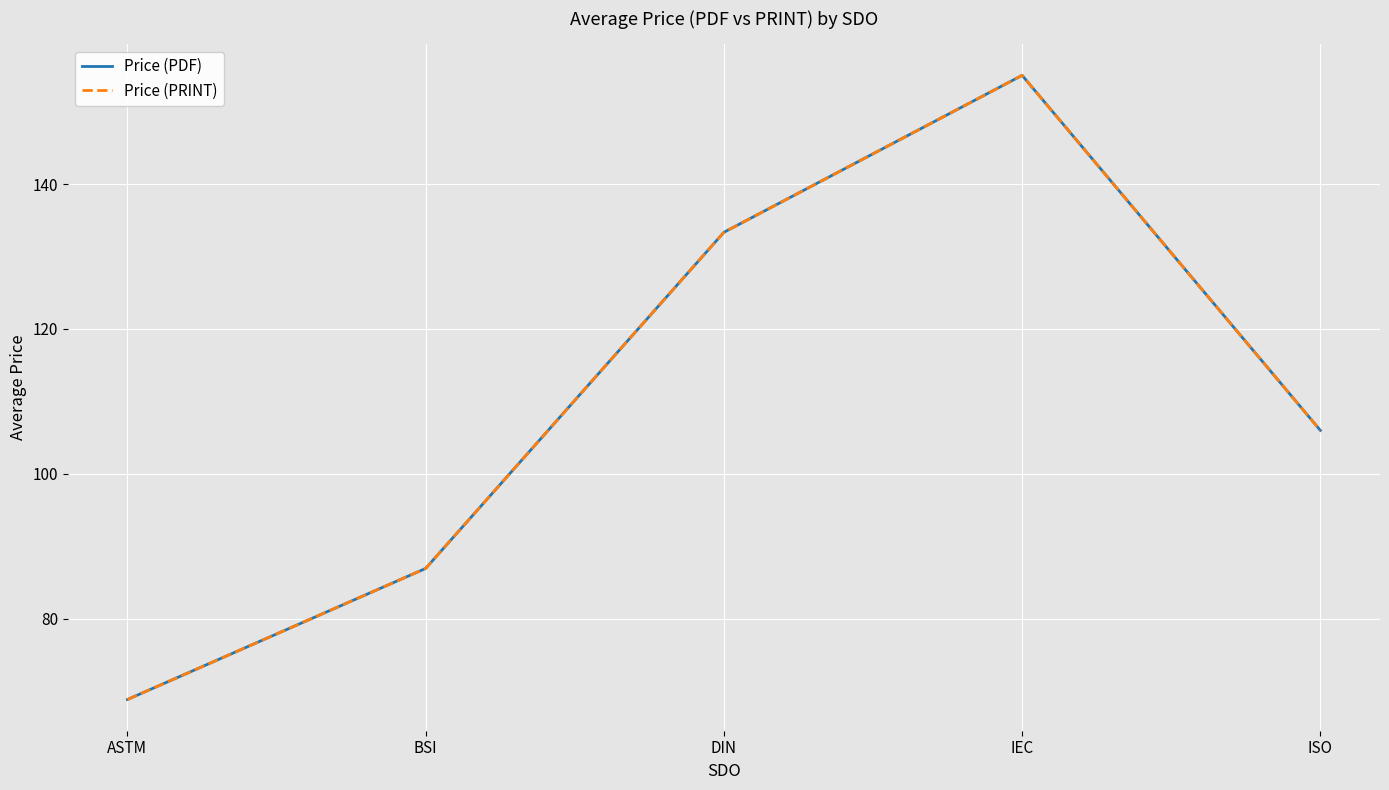

The value of Price (PDF) at DIN is 133.3. True or false?

True